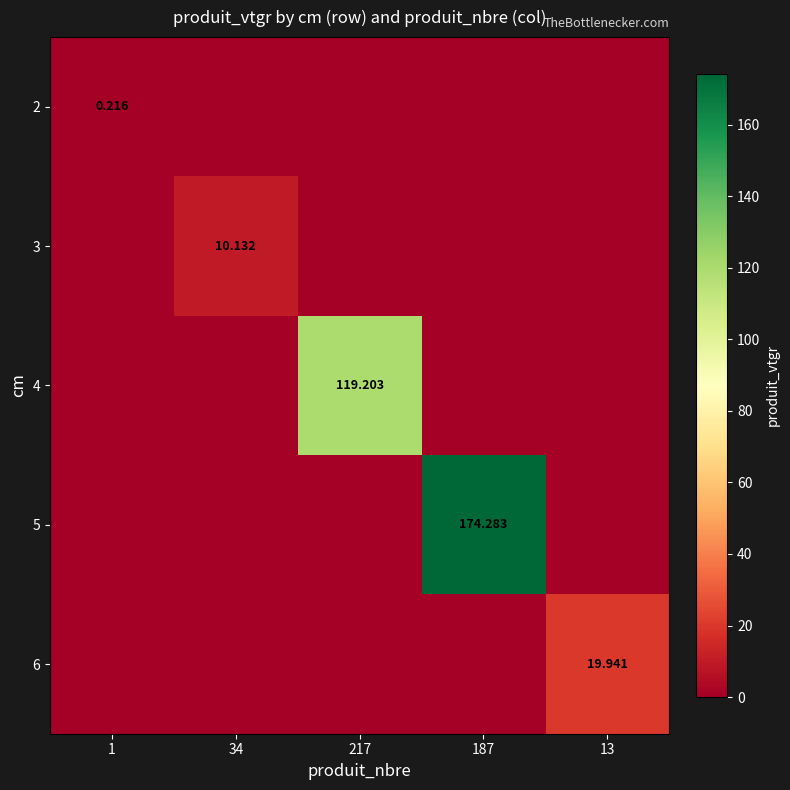

Which category has the lowest value in the 6 series?

1